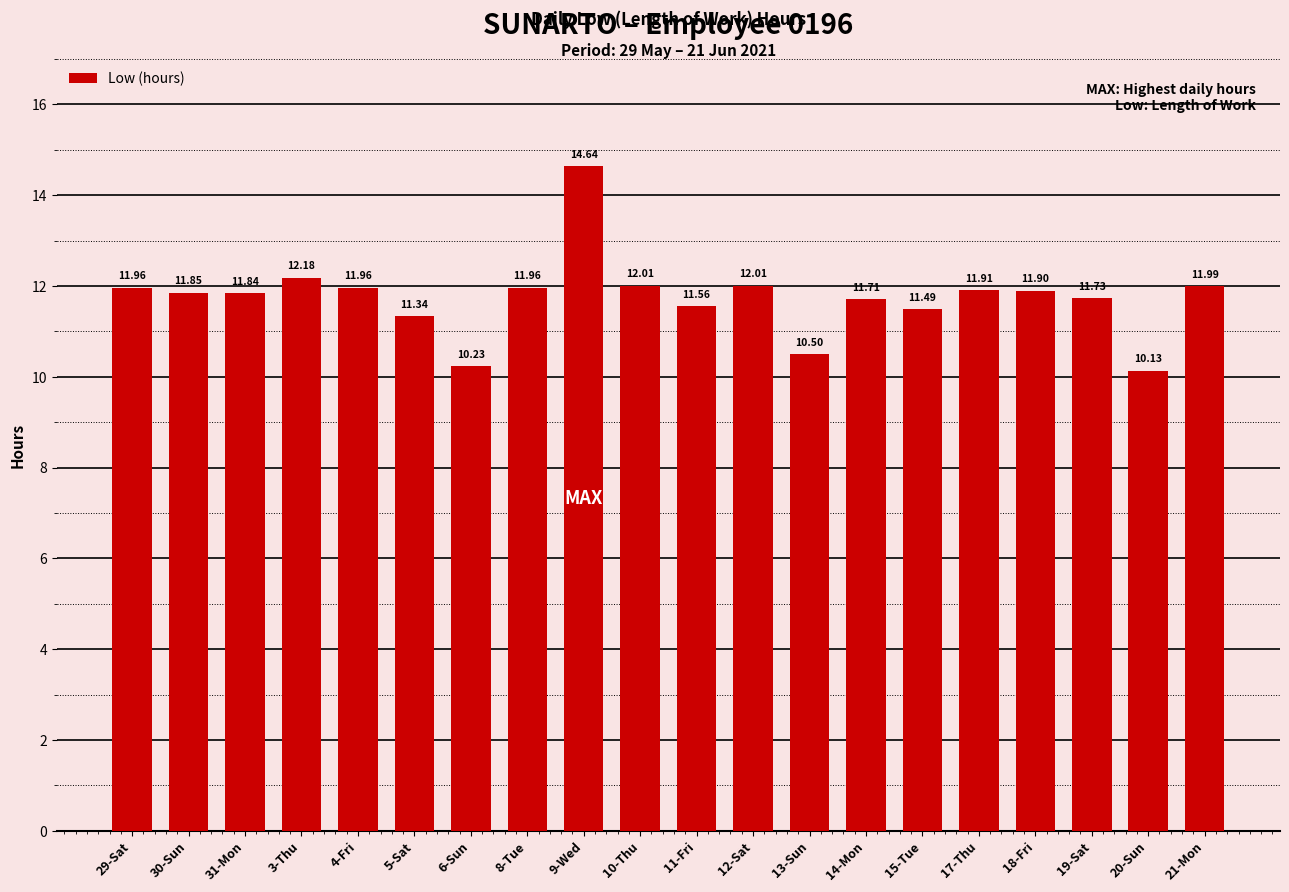

Approximately how many times larger is the value at 11-Fri compared to 14-Mon?

1.0